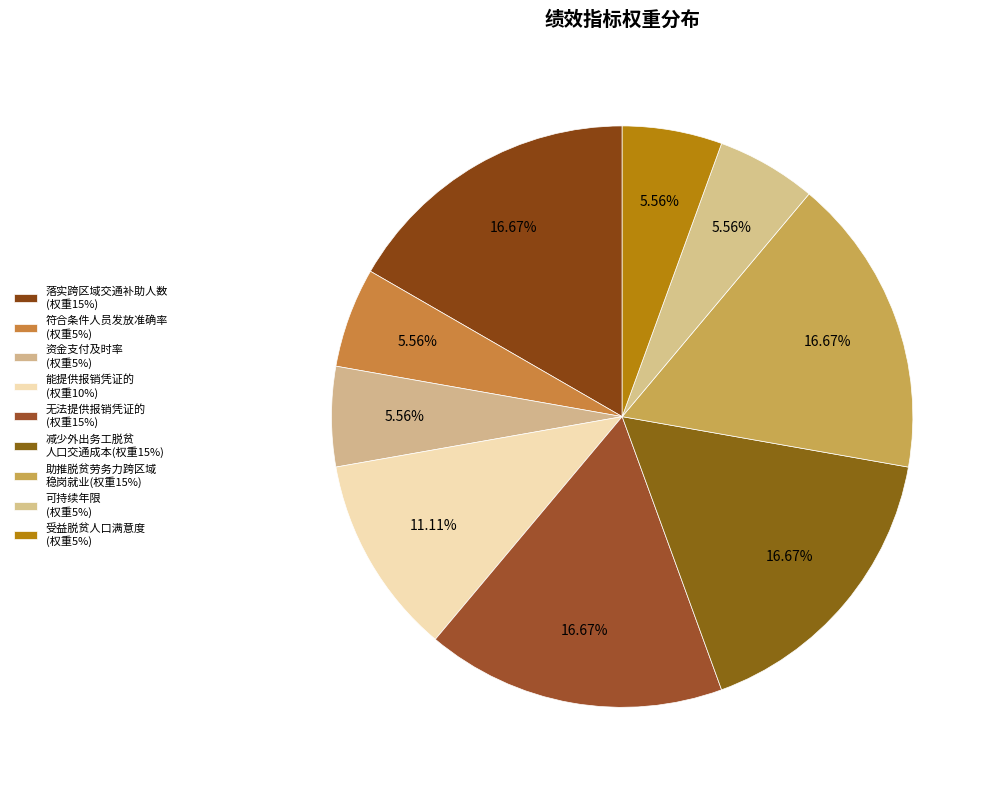

Is there any slice that represents more than half of the pie?

No